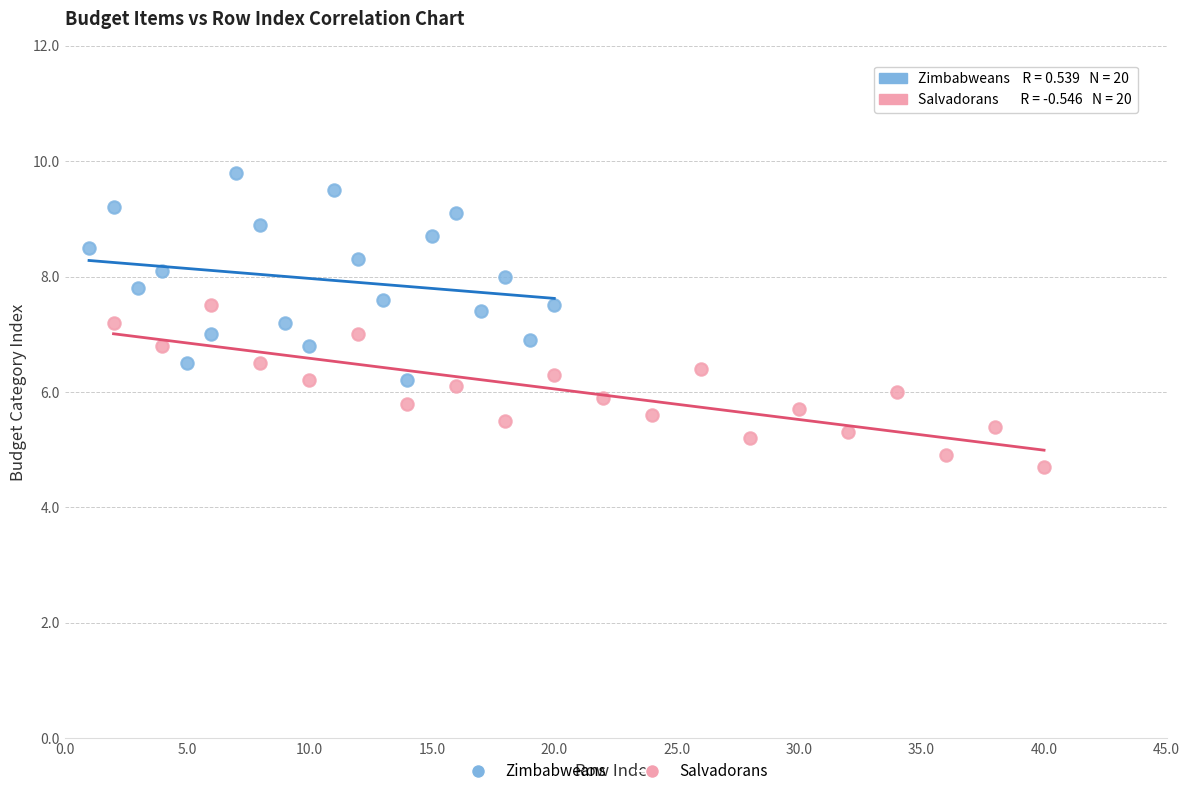

Which series reaches the minimum Y coordinate?

Salvadorans